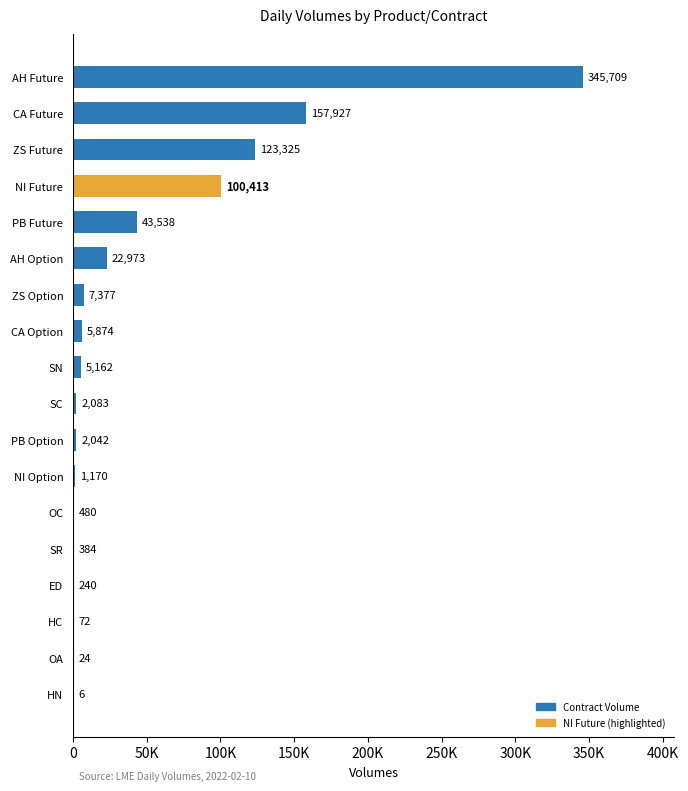

Does the chart contain stacked bars?

No